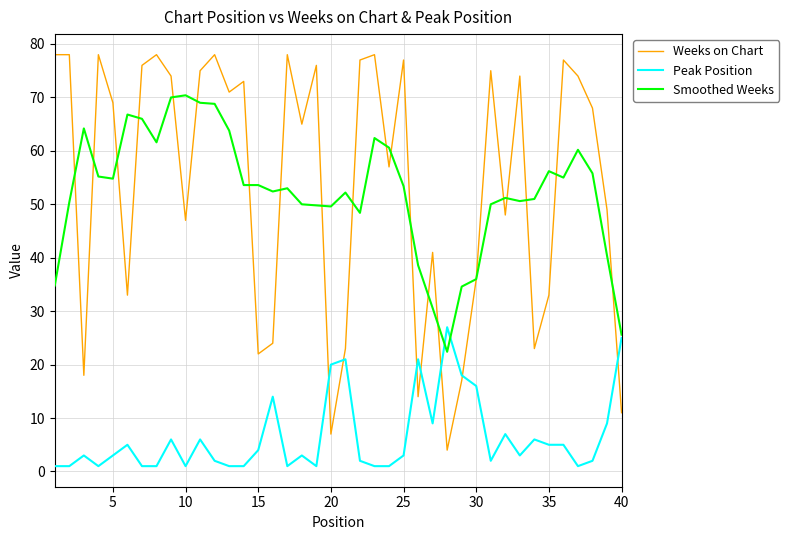

How many lines are shown in the chart?

3